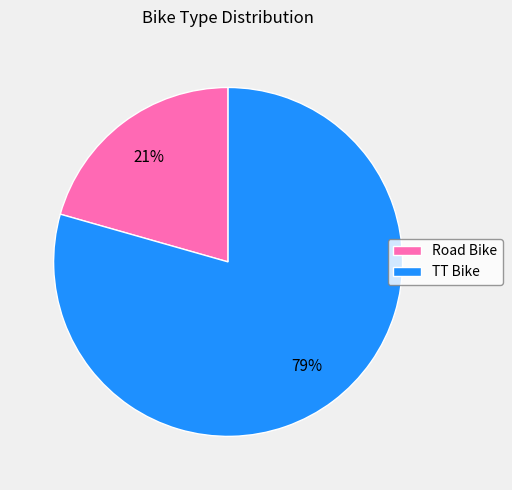

Rank the categories by value from lowest to highest.

Road Bike, TT Bike